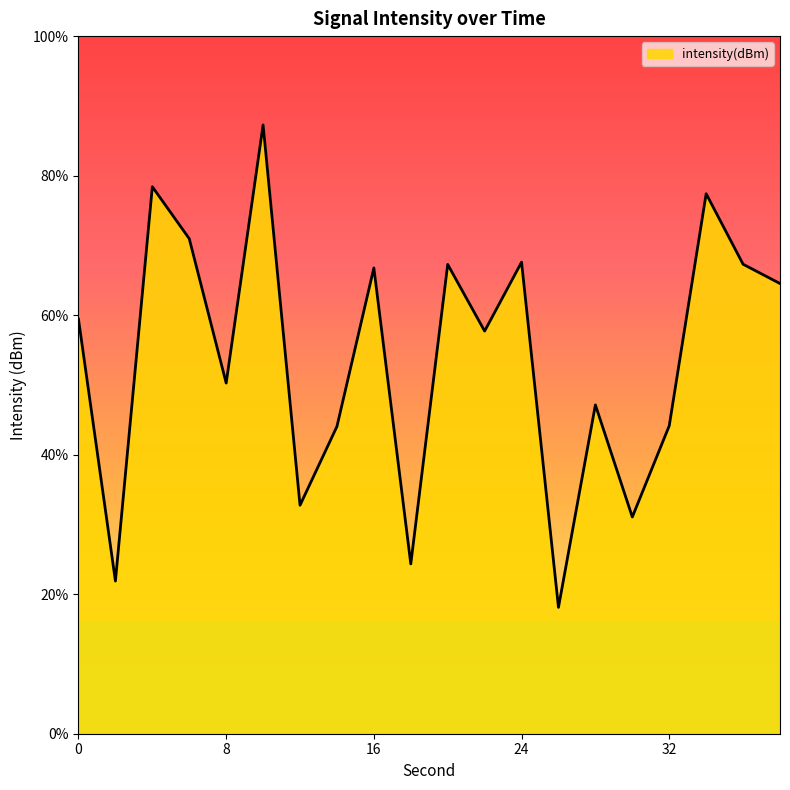

True or false: the data shows -42.8 at 28.

False